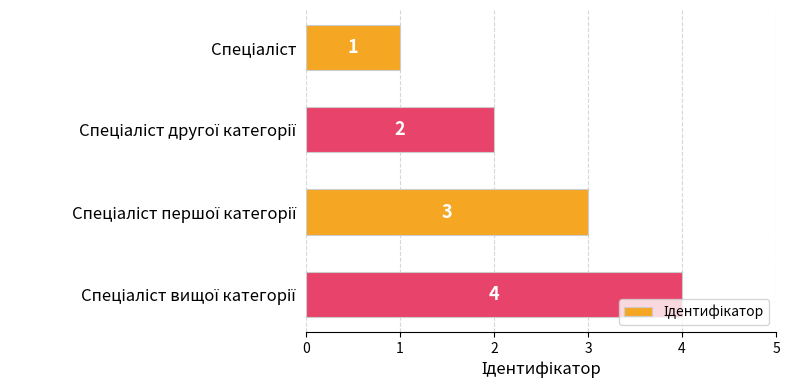

What is the value of the 2nd bar from the top?

2